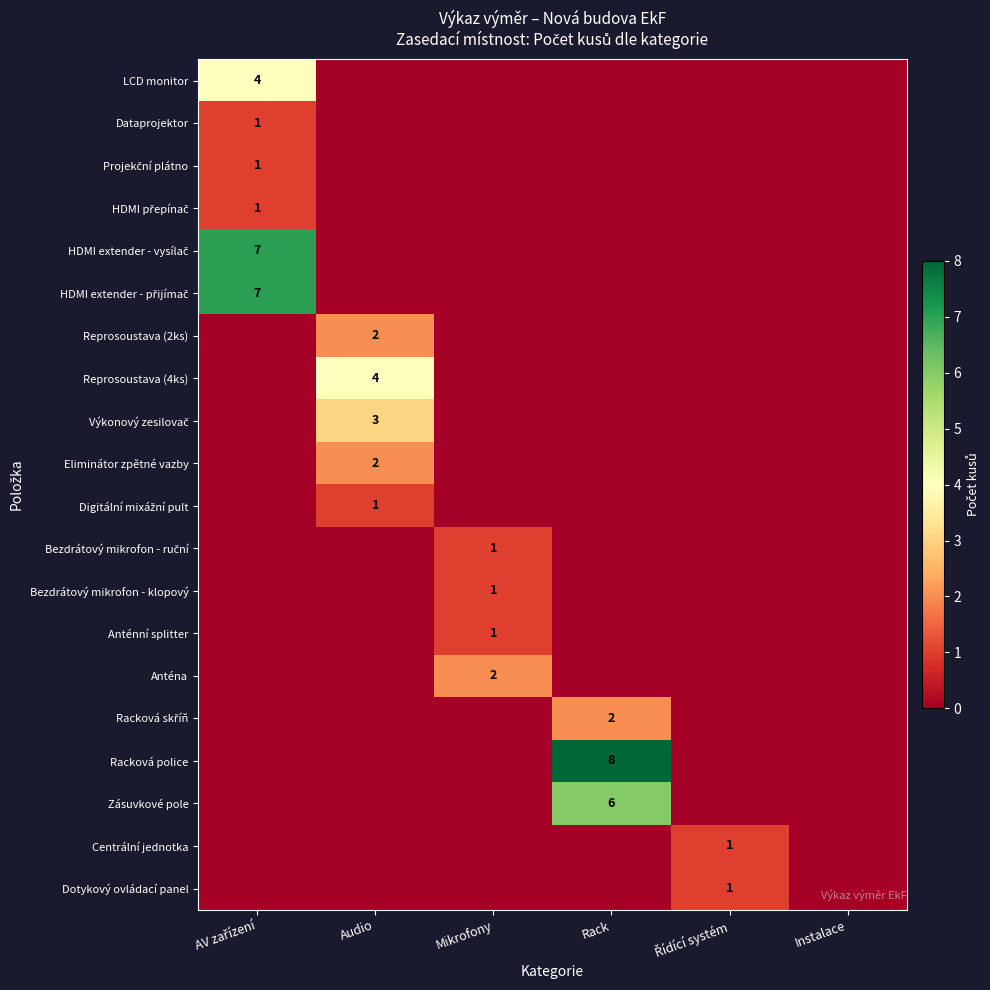

How many values in the HDMI extender - vysílač series exceed 0?

1